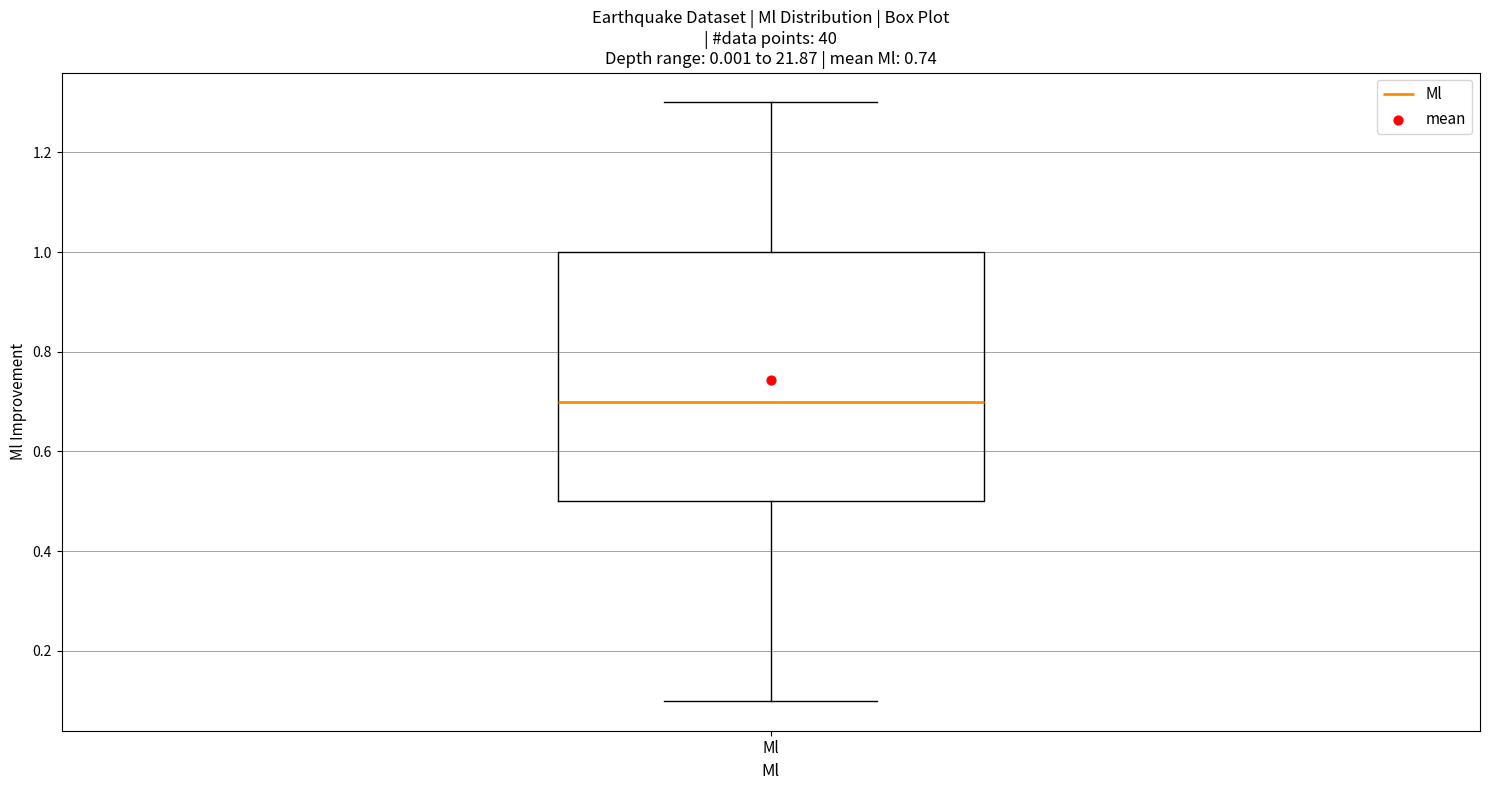

Read this box plot against the y-axis: the position of the median line, the range covered by the box, and the ends of both whiskers. The values are not printed on the chart, so give them approximately, as read against the axis.

median 0.7, box 0.5 to 1.0, whiskers 0.1 to 1.3